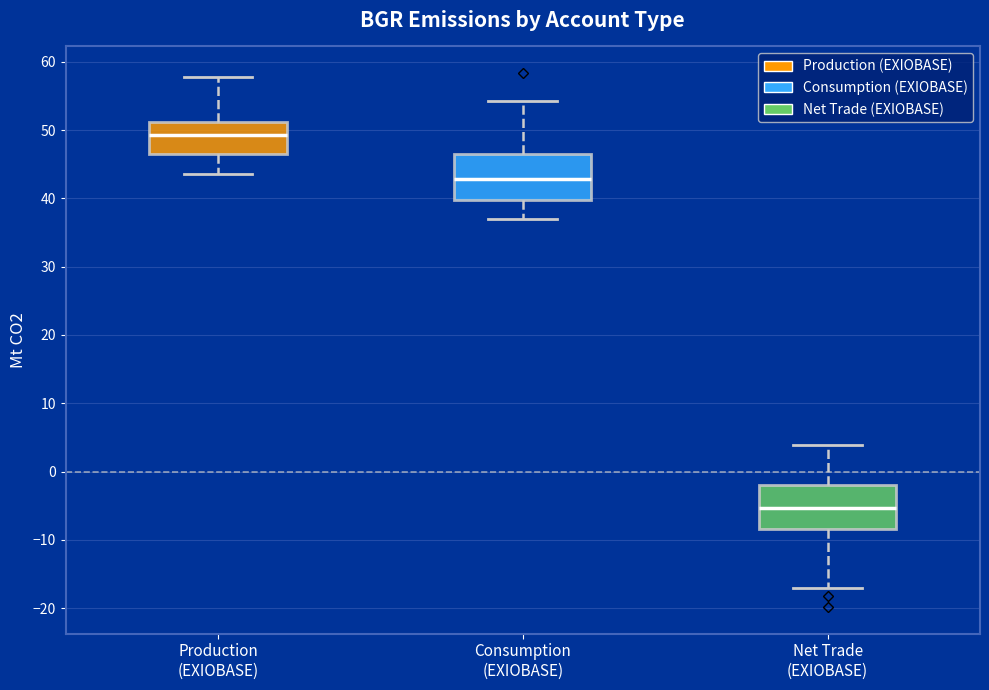

Which box's median line is the lowest?

Net Trade (EXIOBASE)